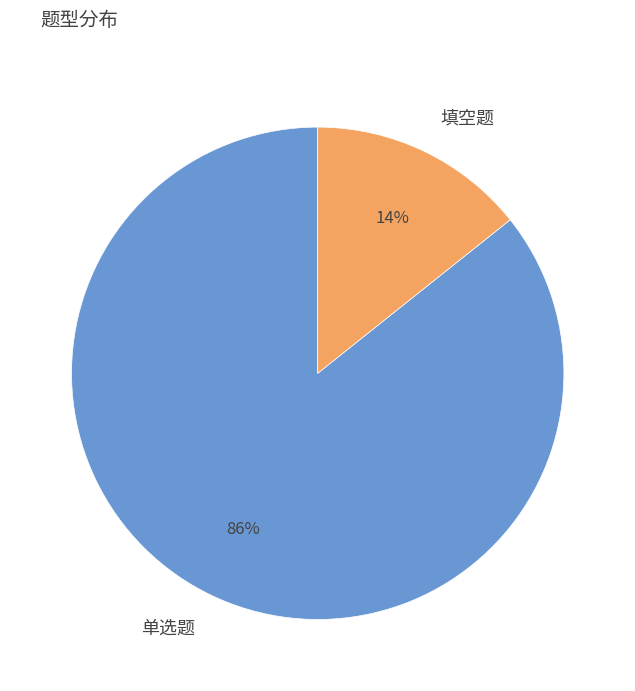

How many segments does this pie chart have?

2